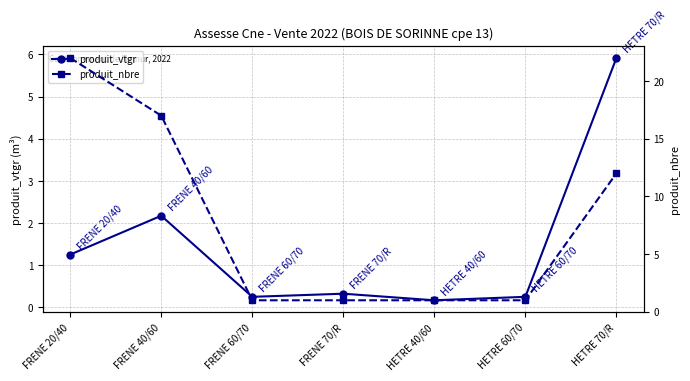

Between HETRE 40/60 and HETRE 60/70, which series saw the biggest shift?

produit_vtgr